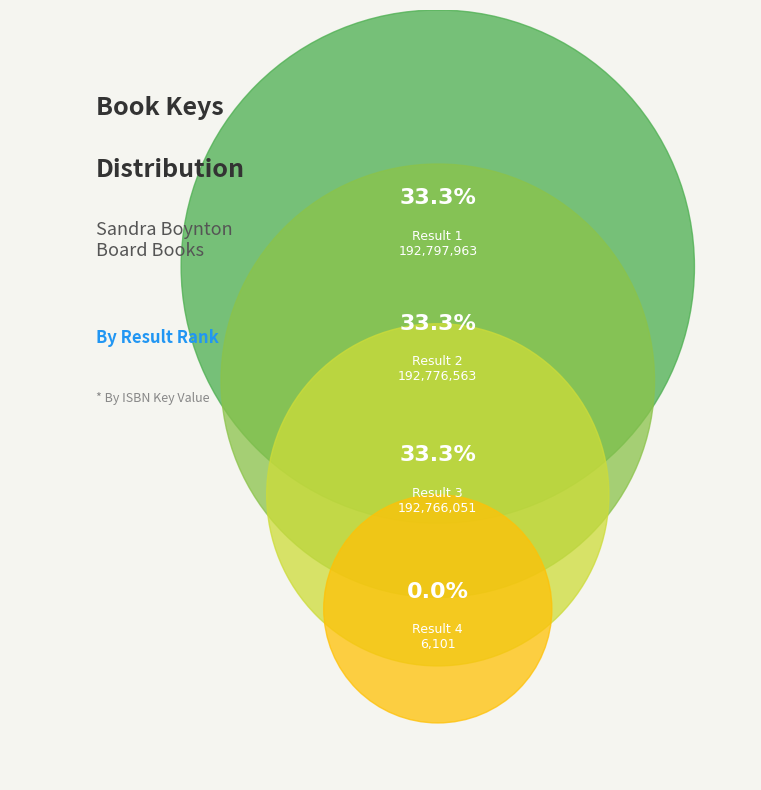

True or false: 2 accounts for 33% of the total.

True